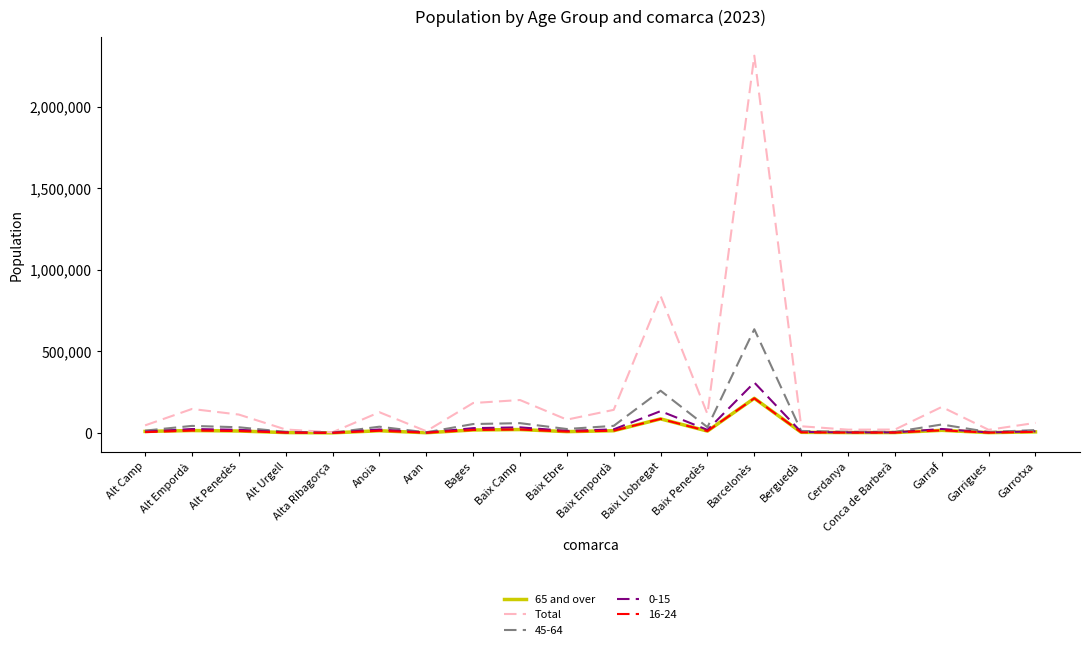

What is the smallest value displayed?

345